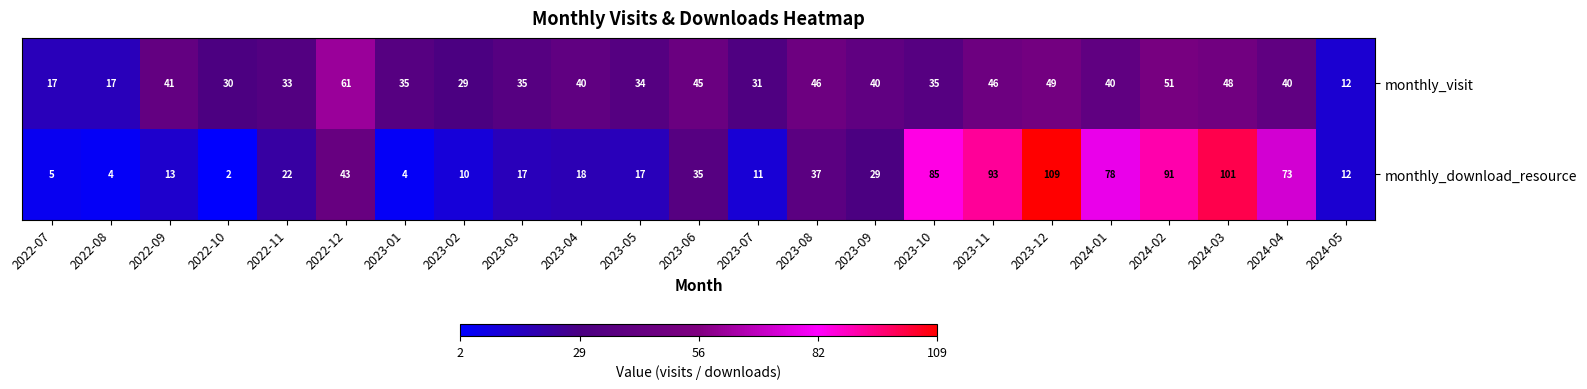

Rank the series by their average value, from lowest to highest.

monthly_visit, monthly_download_resource